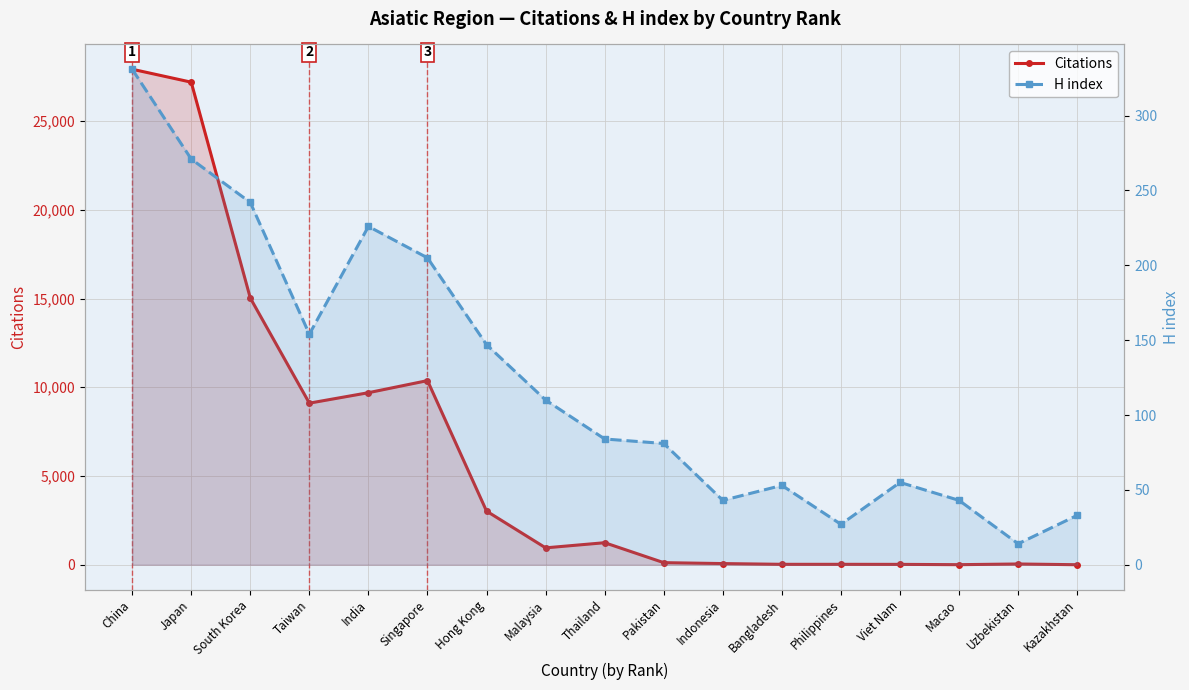

At how many categories does at least one series exceed 19721?

2